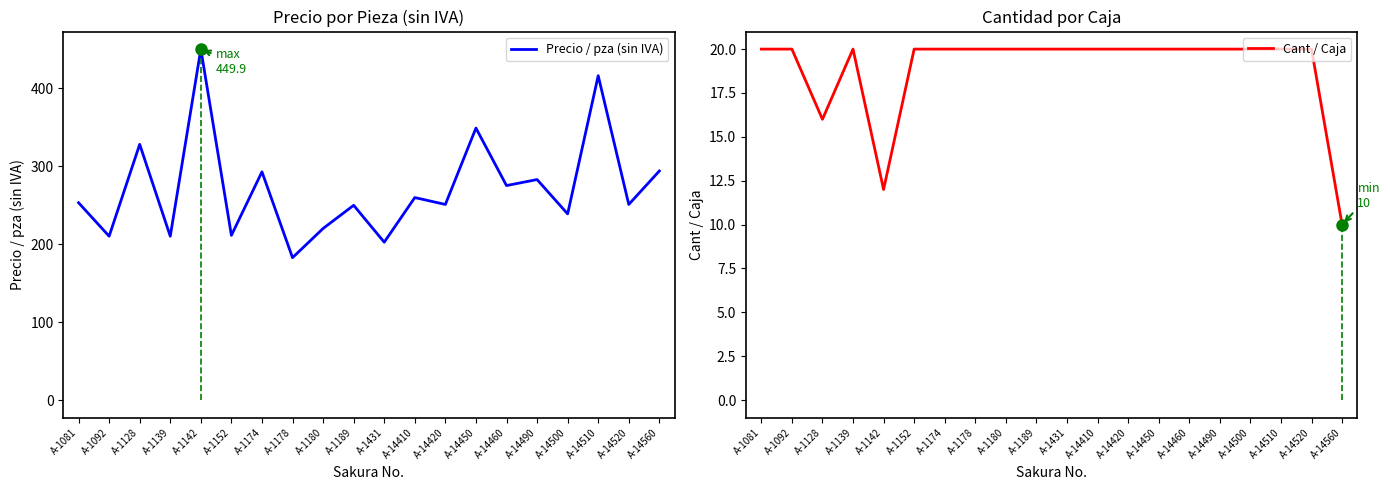

True or false: Precio / pza (sin IVA) and Cant / Caja intersect in this chart.

False